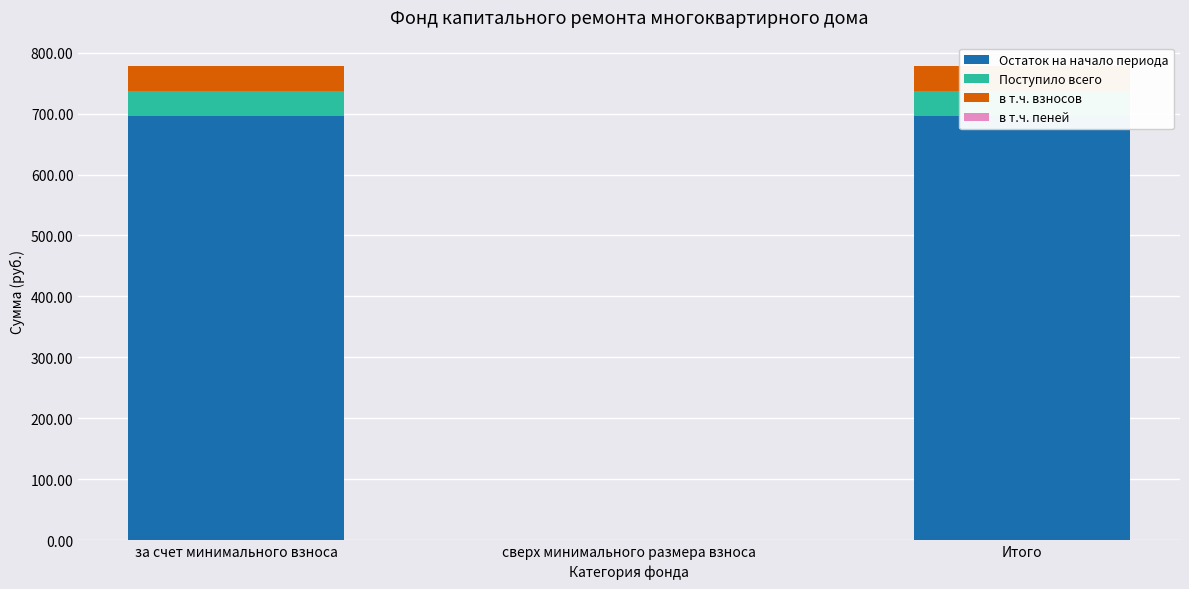

How many series are shown in this chart?

4